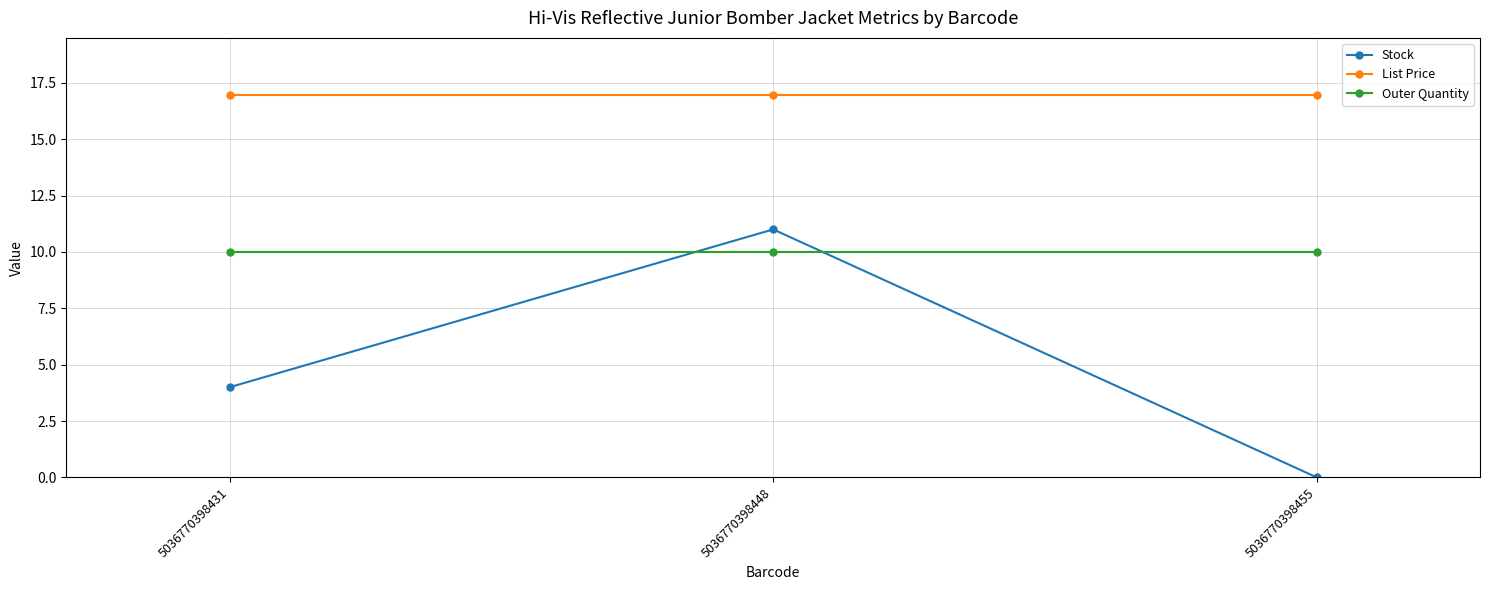

Between 5036770398431 and 5036770398455, which series saw the biggest shift?

Stock